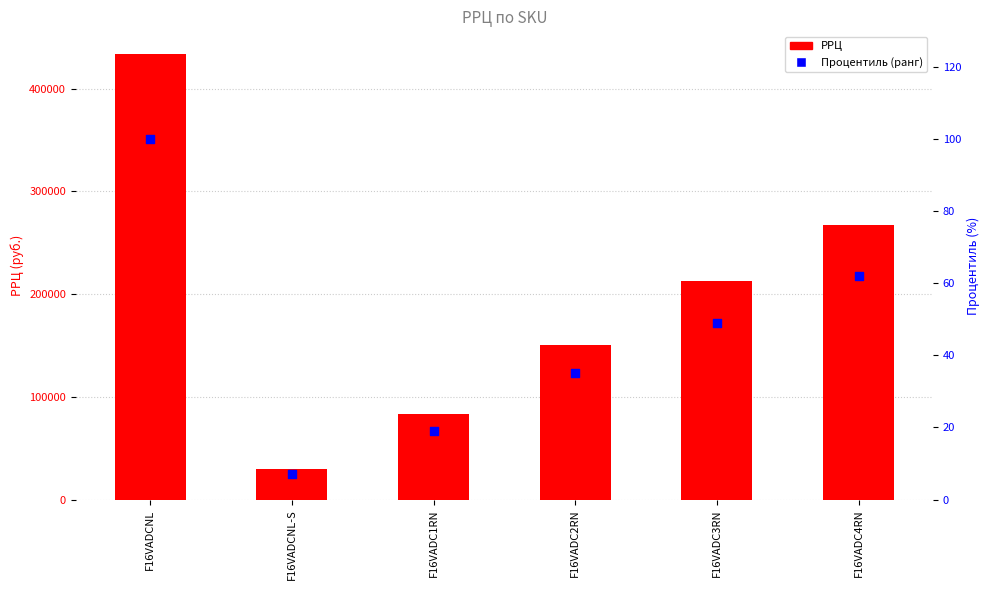

Which series reaches the minimum Y coordinate?

Процентиль (ранг)